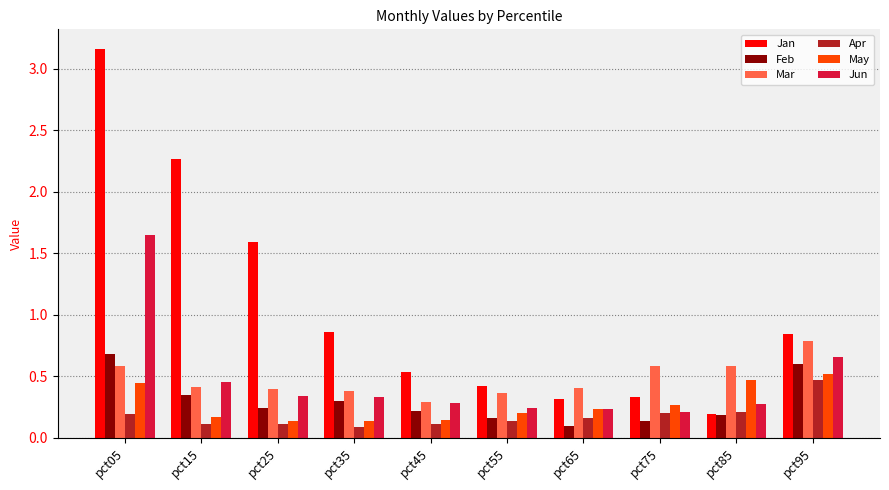

What is the sum of all Jun values?

4.7